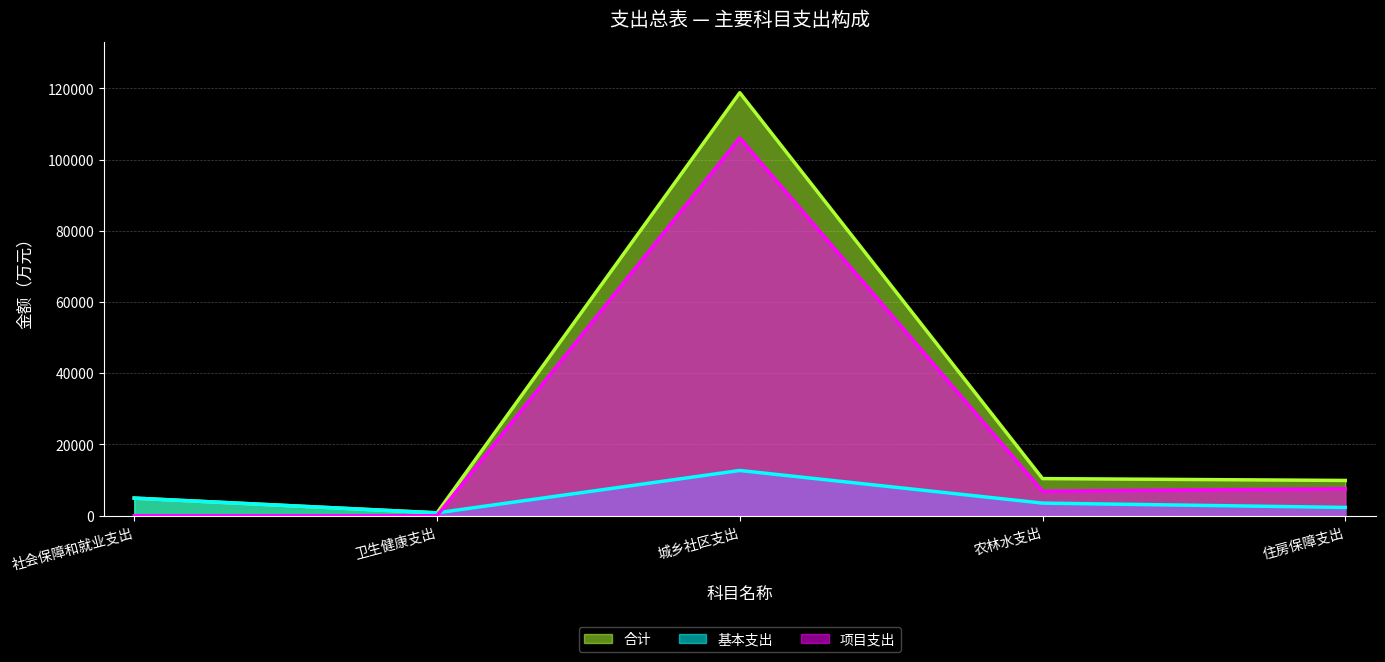

In 基本支出, how many points are higher than both neighbors (excluding endpoints)?

1